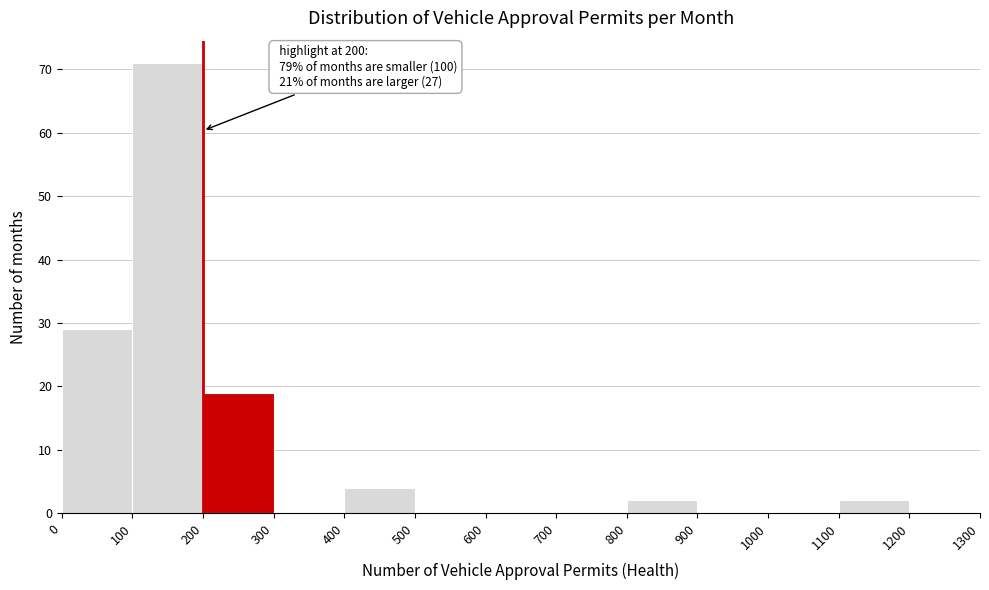

Which range on the x-axis has the tallest bar?

100 to 200